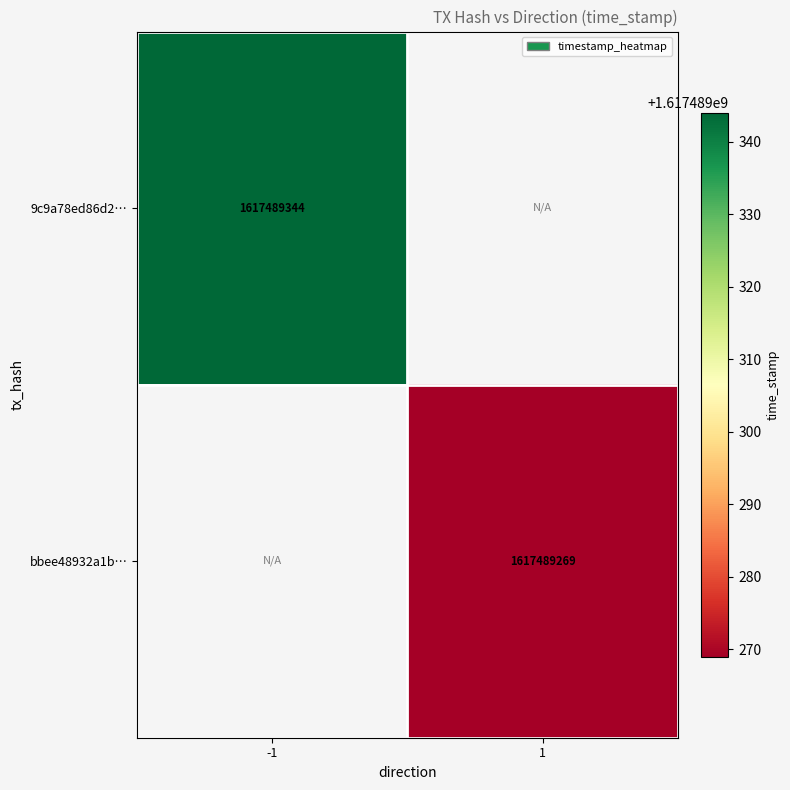

Between -1 and 1, which series saw the biggest shift?

9c9a78ed86d20ad5c3d8ac885702a0fe5c62bf7